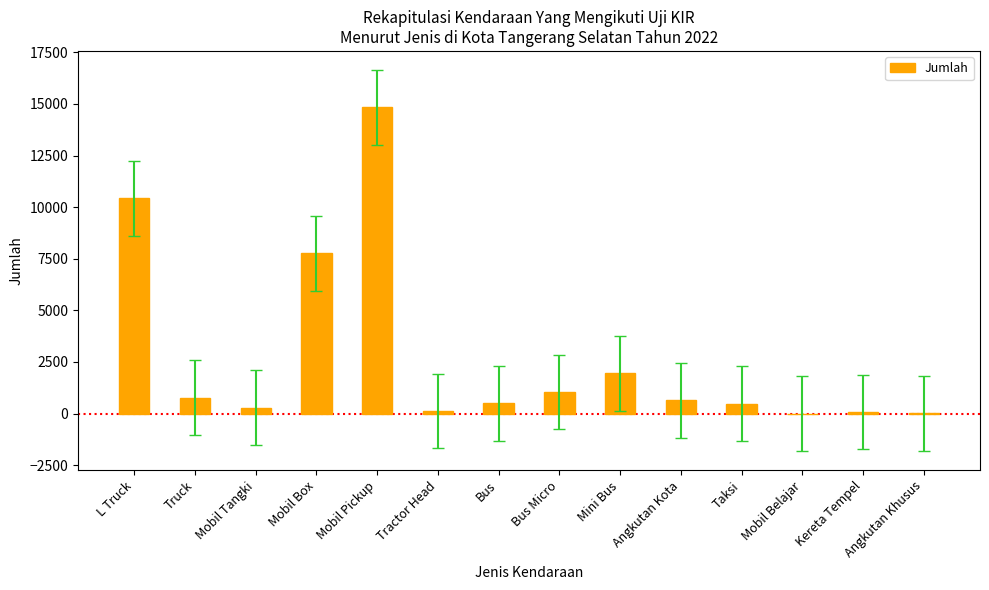

What is the change in value from Mobil Box to Bus?

-7262